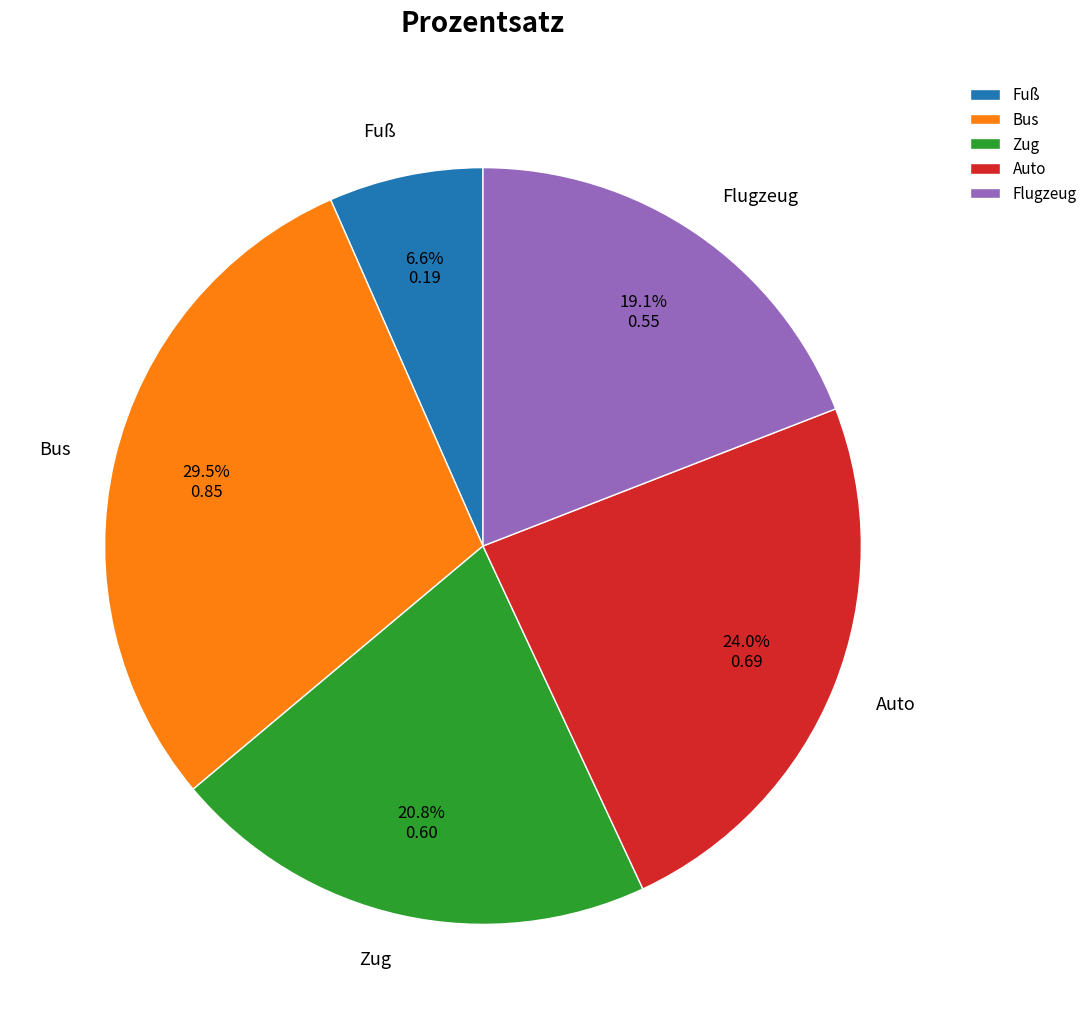

What percentage do Fuß and Auto together represent?

30.6%